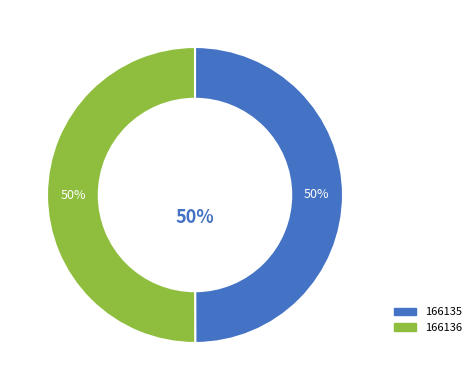

Which has a higher value, 166136 or 166135?

166136